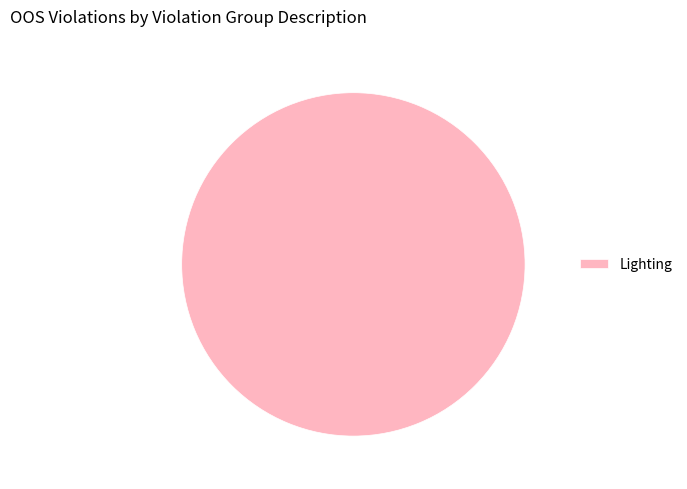

The Lighting slice represents 93% of the pie. True or false?

False